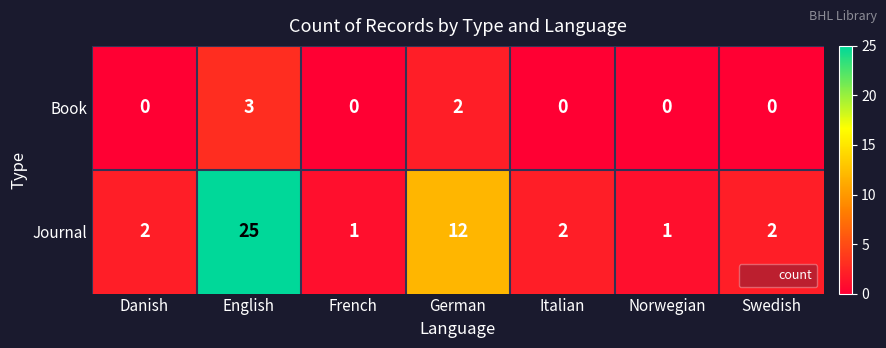

Reading right to left, transcribe all the data shown in this chart.

Book: 0	0	0	2	0	3	0
Journal: 2	1	2	12	1	25	2